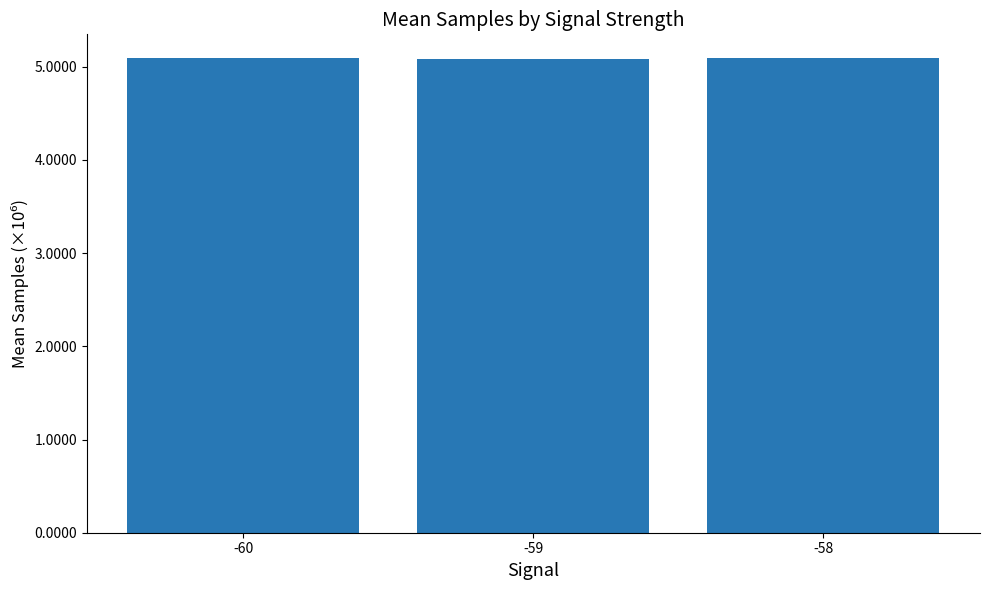

What is the value of the 1st bar from the left?

5089251.9